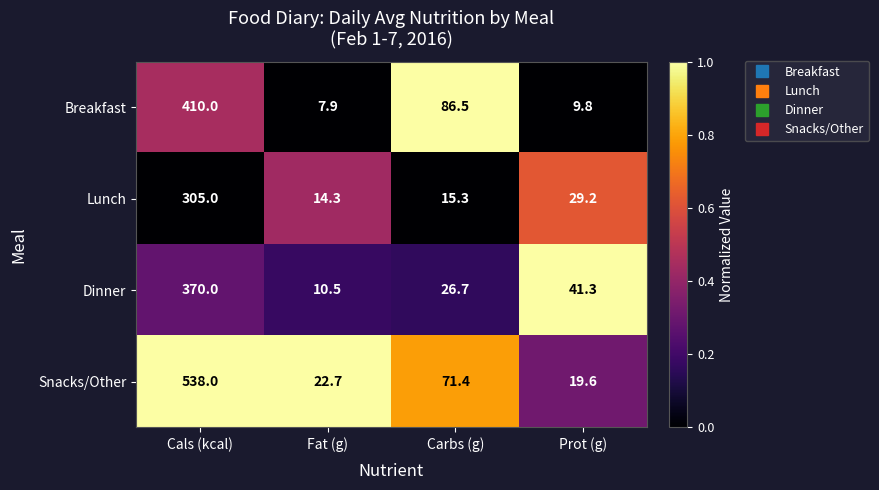

What is the sum of the Breakfast values at Fat (g) and Carbs (g)?

94.4